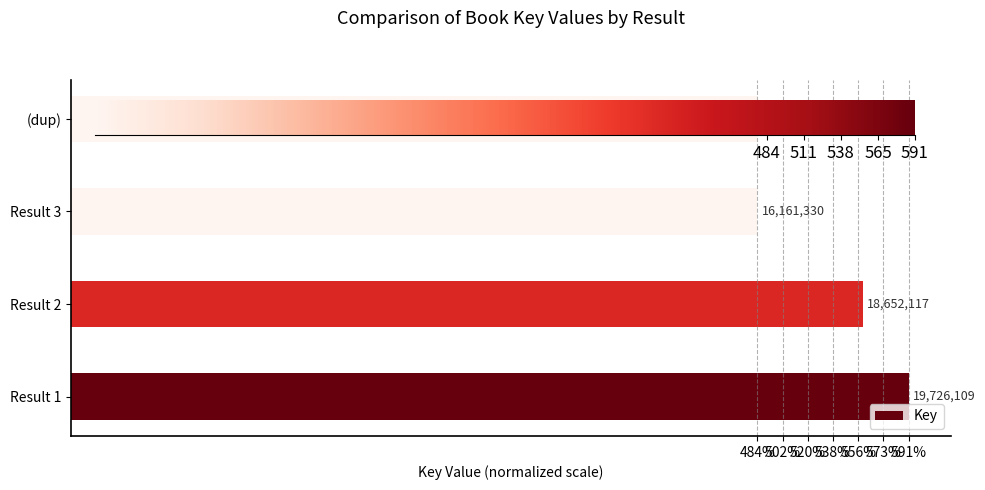

Where is the data nearest to the value 17943719?

Result 2